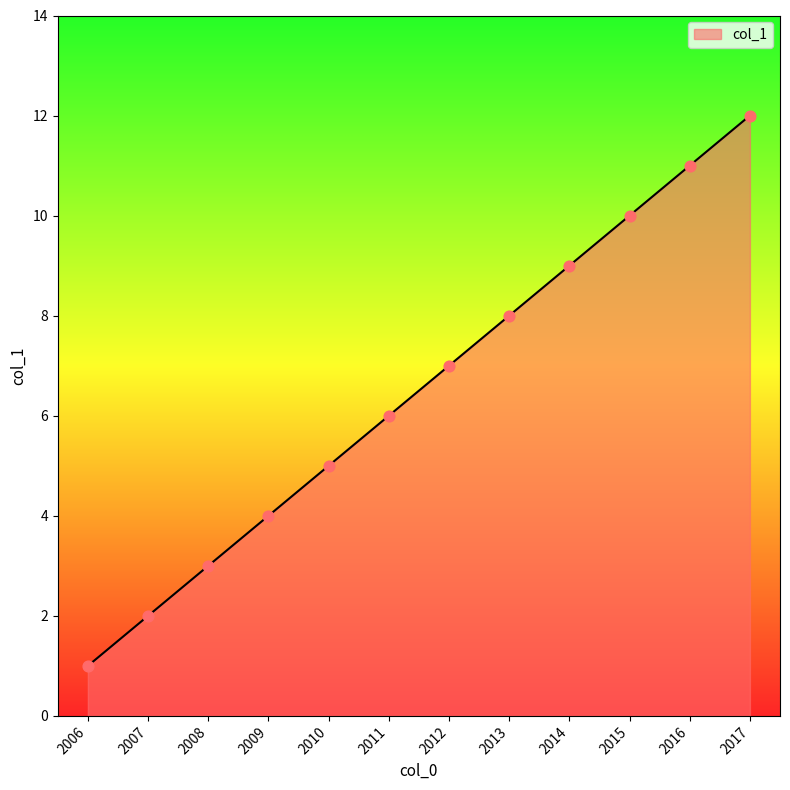

Between 2017 and 2011, which is larger?

2017